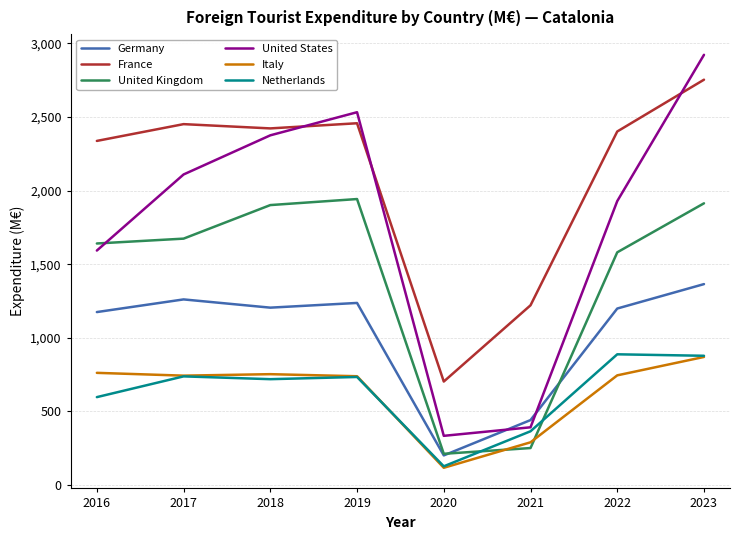

What are all the series names shown in the legend?

Germany, France, United Kingdom, United States, Italy, Netherlands